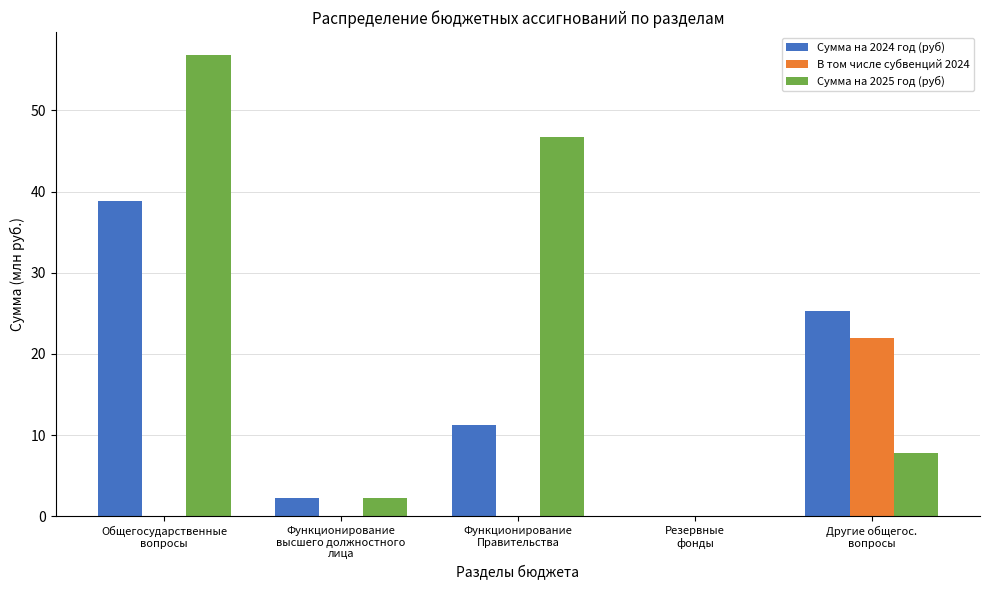

What is the spread (max minus min) of values at Функционирование
высшего должностного
лица?

2.3